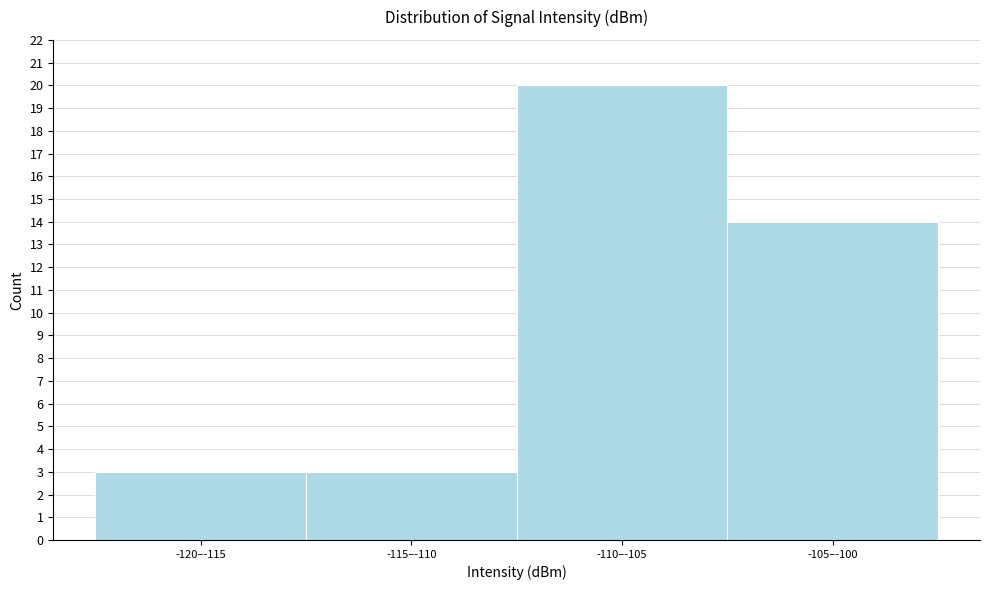

Reading left to right, transcribe all the data shown in this chart.

-120–-115=3	-115–-110=3	-110–-105=20	-105–-100=14